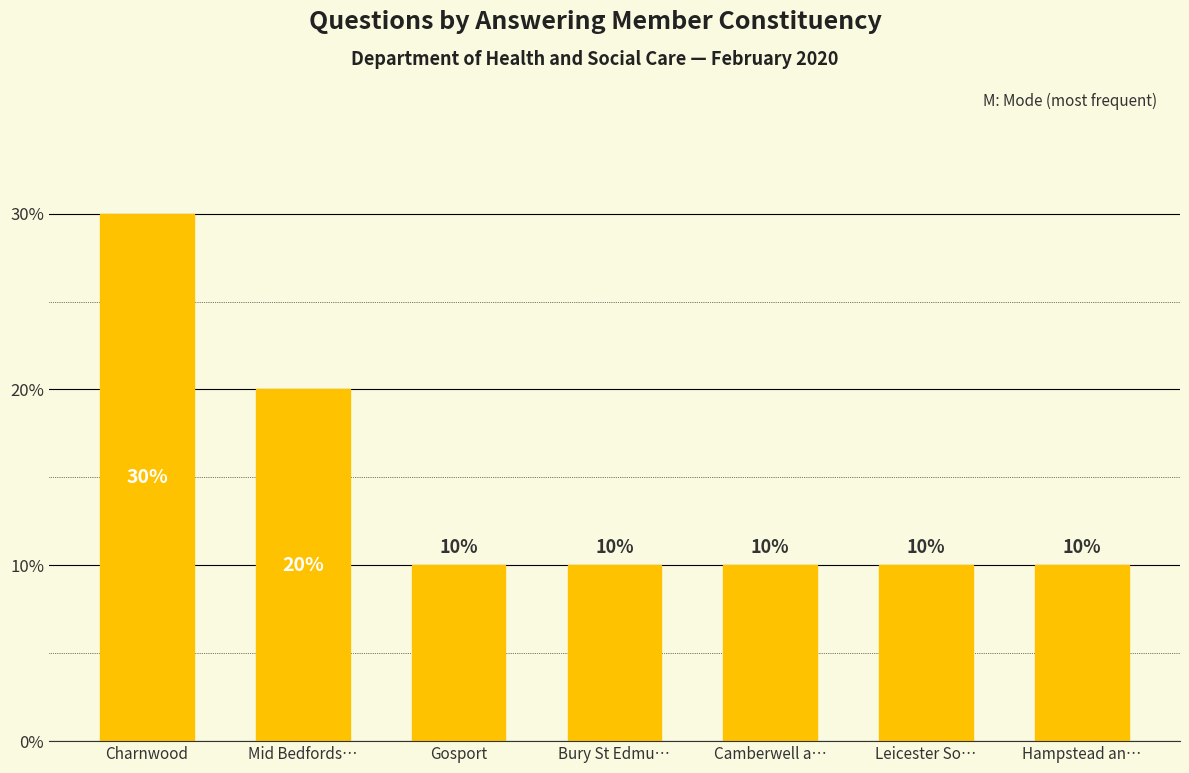

How many values are between 1 and 2?

6